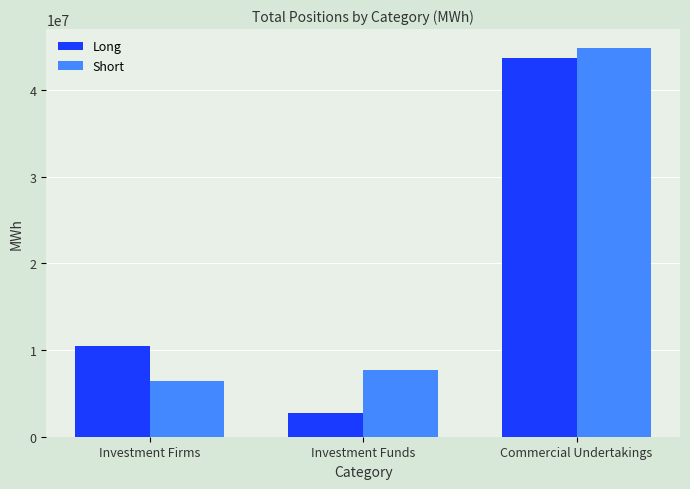

What is the sum of all Long values?

56946728